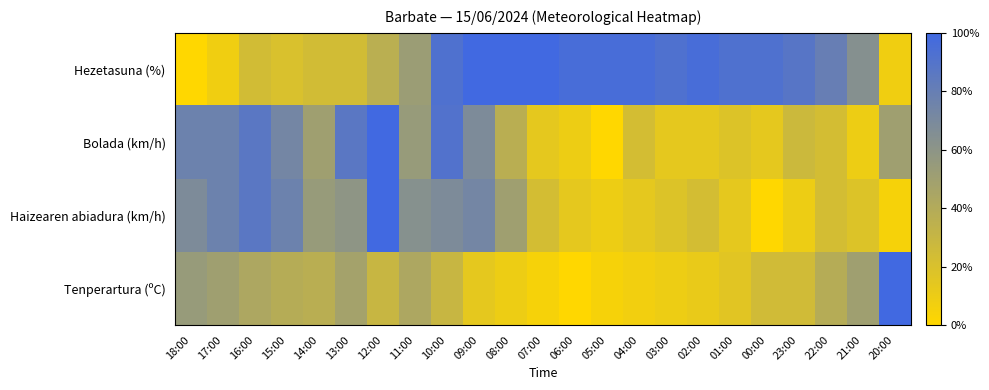

What is the total value across all series at 09:00?

2.5